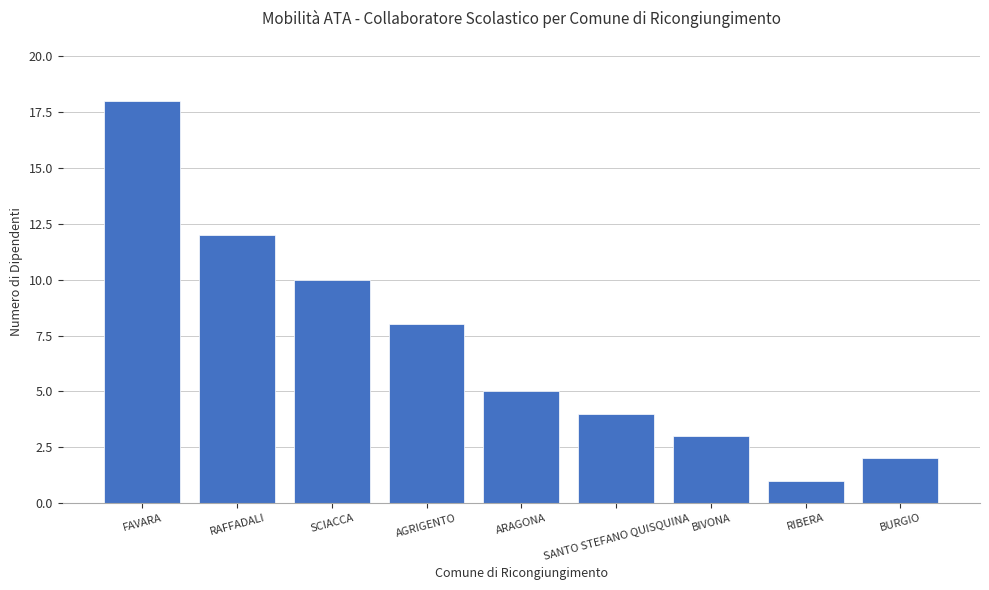

List the labels in order of value, largest first.

FAVARA, RAFFADALI, SCIACCA, AGRIGENTO, ARAGONA, SANTO STEFANO QUISQUINA, BIVONA, BURGIO, RIBERA